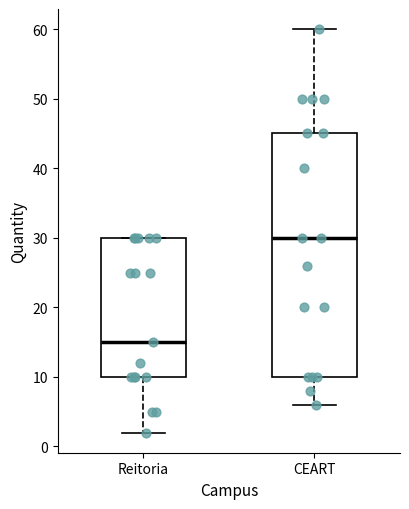

Reading left to right, transcribe this box plot: for each box, give where its median line is, the range the box spans, and where its two whiskers end, as read against the y-axis. The values are not printed on the chart, so give them approximately, as read against the axis.

Reitoria: median 15, box 10 to 30, whiskers 2 to 30
CEART: median 30, box 10 to 45, whiskers 6 to 60